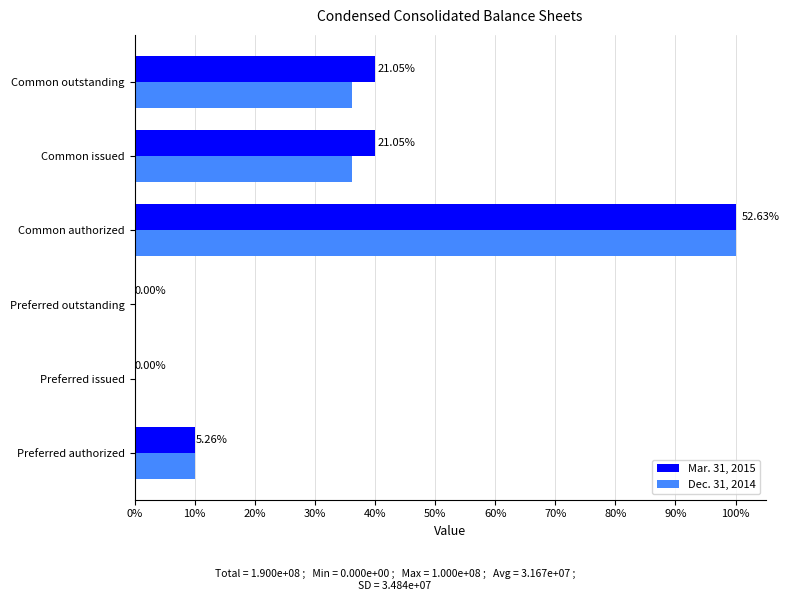

What are all the series names shown in the legend?

Mar. 31, 2015, Dec. 31, 2014